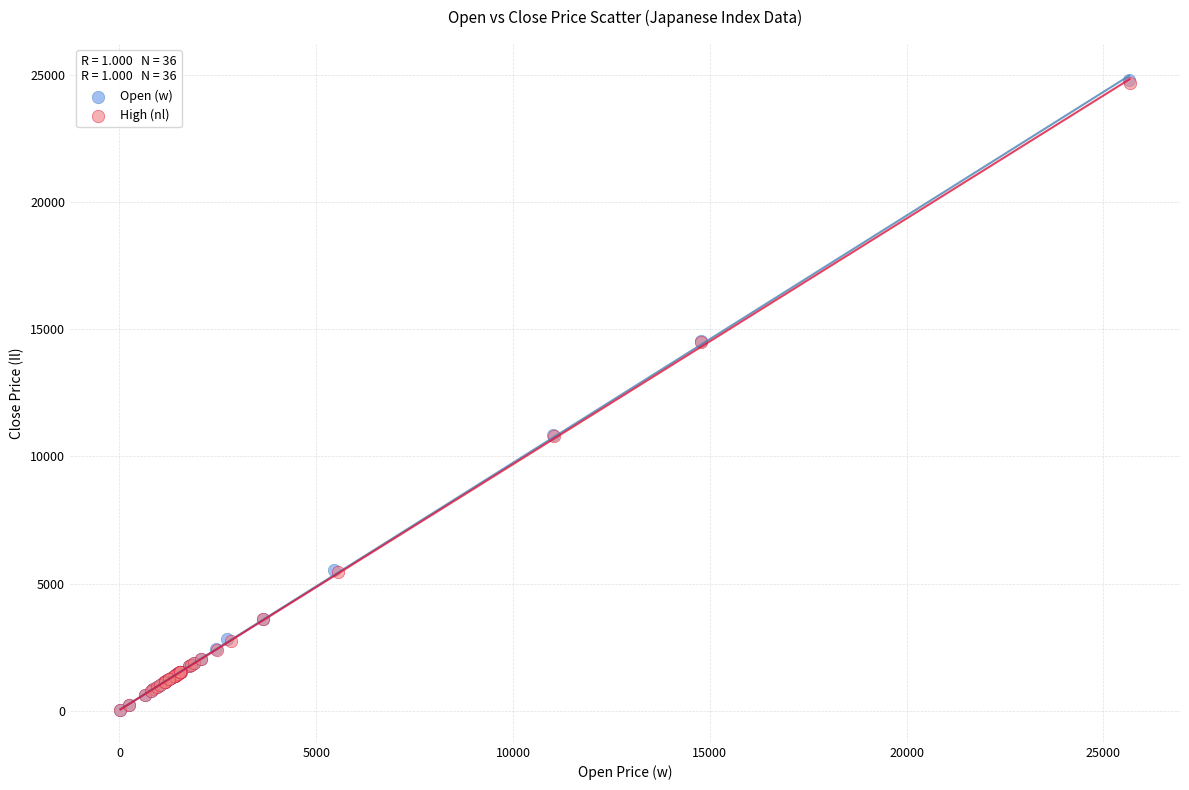

Which series has the largest Y range (max minus min)?

Open (w)